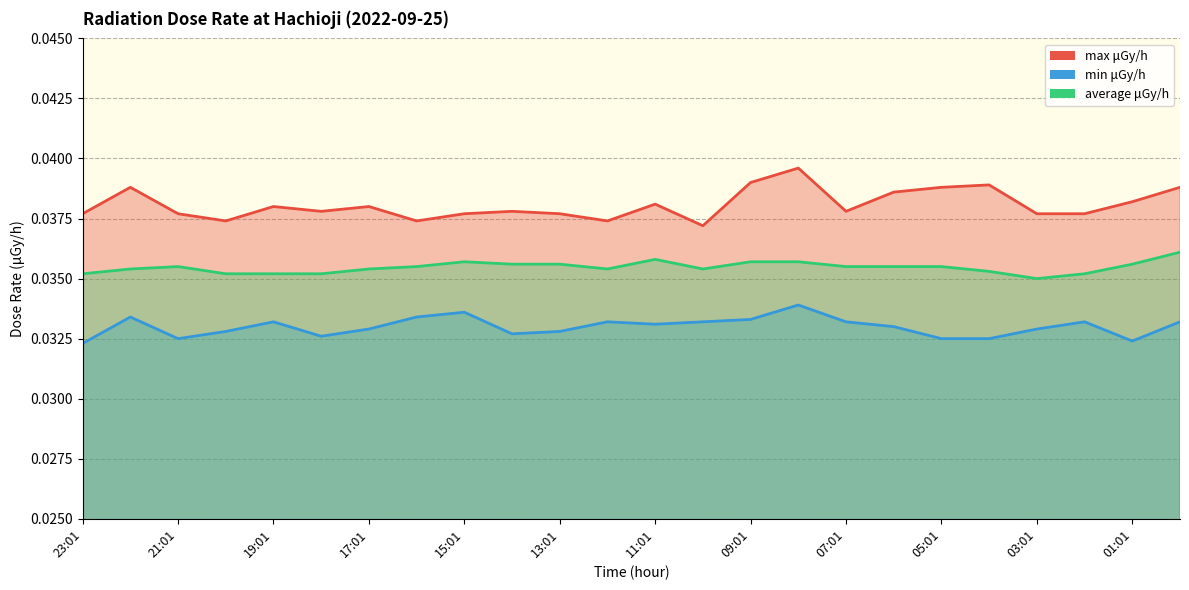

Which category has the highest value in the max μGy/h series?

08:01